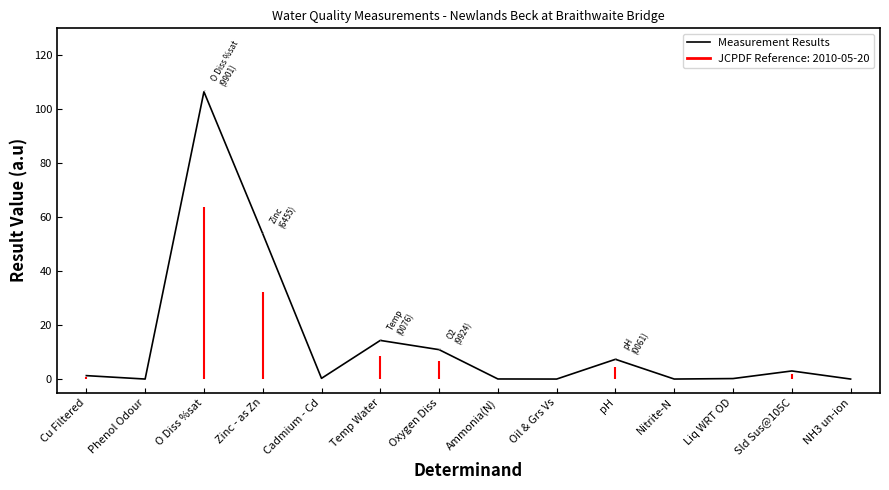

What position from the right is Cadmium - Cd?

10